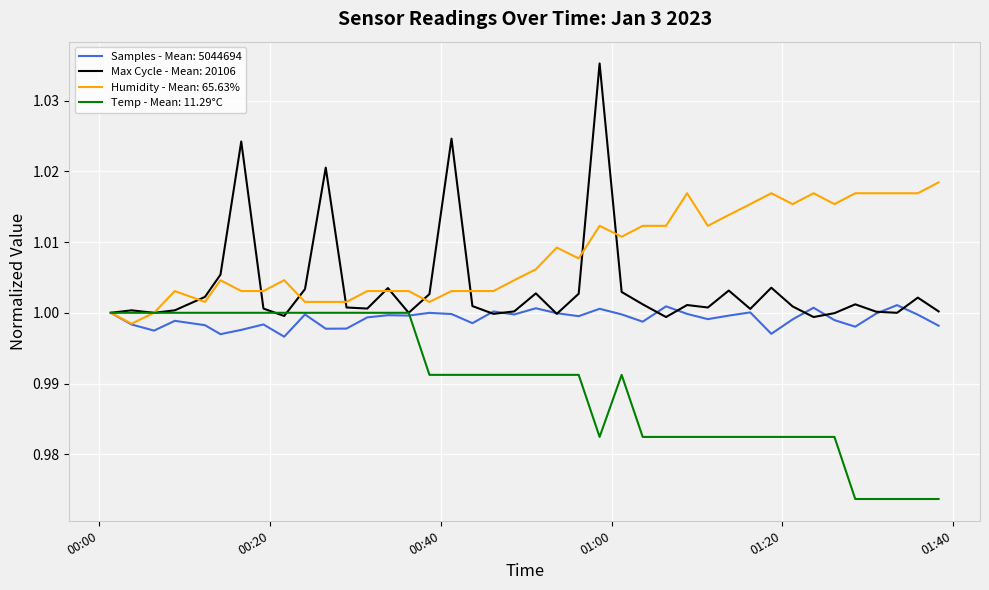

How many lines are shown in the chart?

4